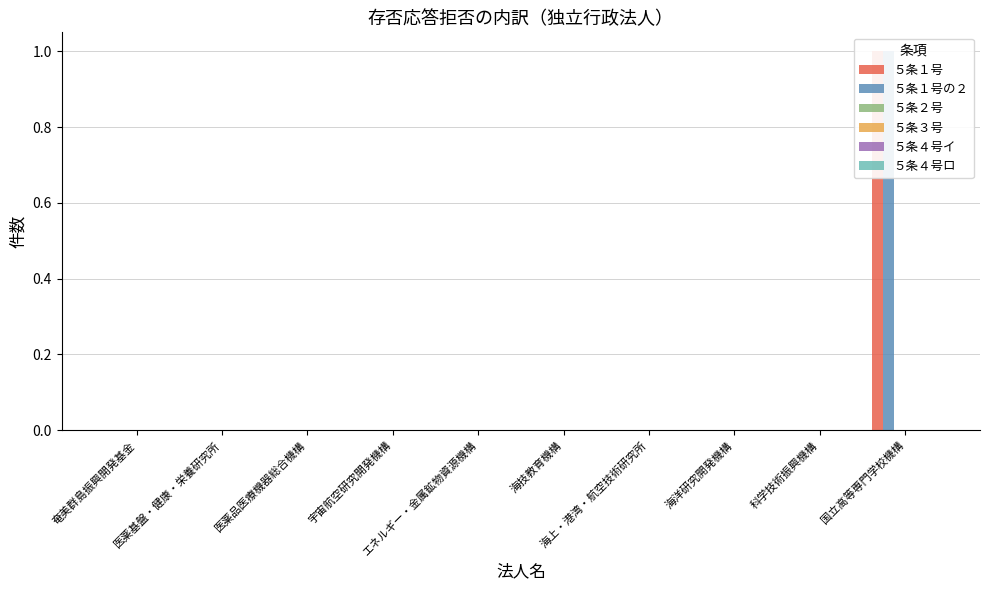

Does the chart contain stacked bars?

No